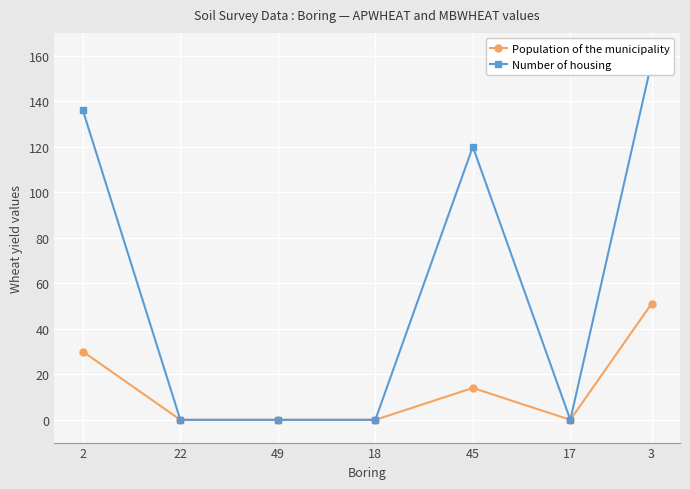

Is the value of Population of the municipality at 22 greater than the value of Number of housing at 45?

No